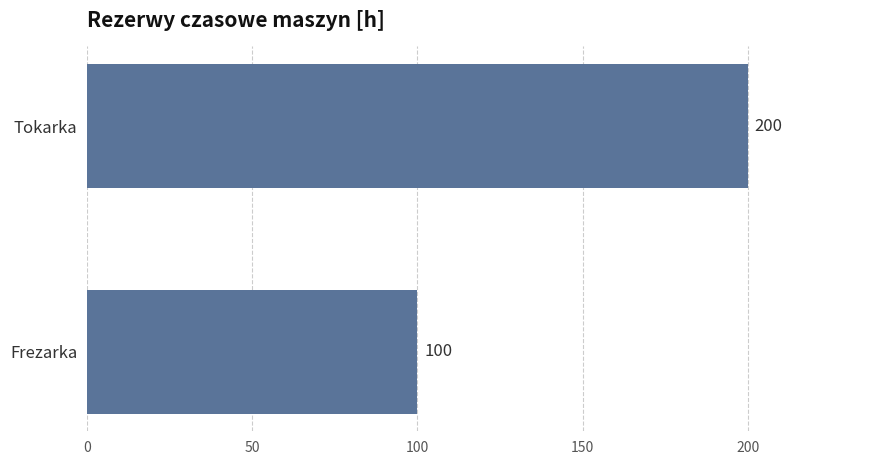

List the labels in order of value, largest first.

Tokarka, Frezarka